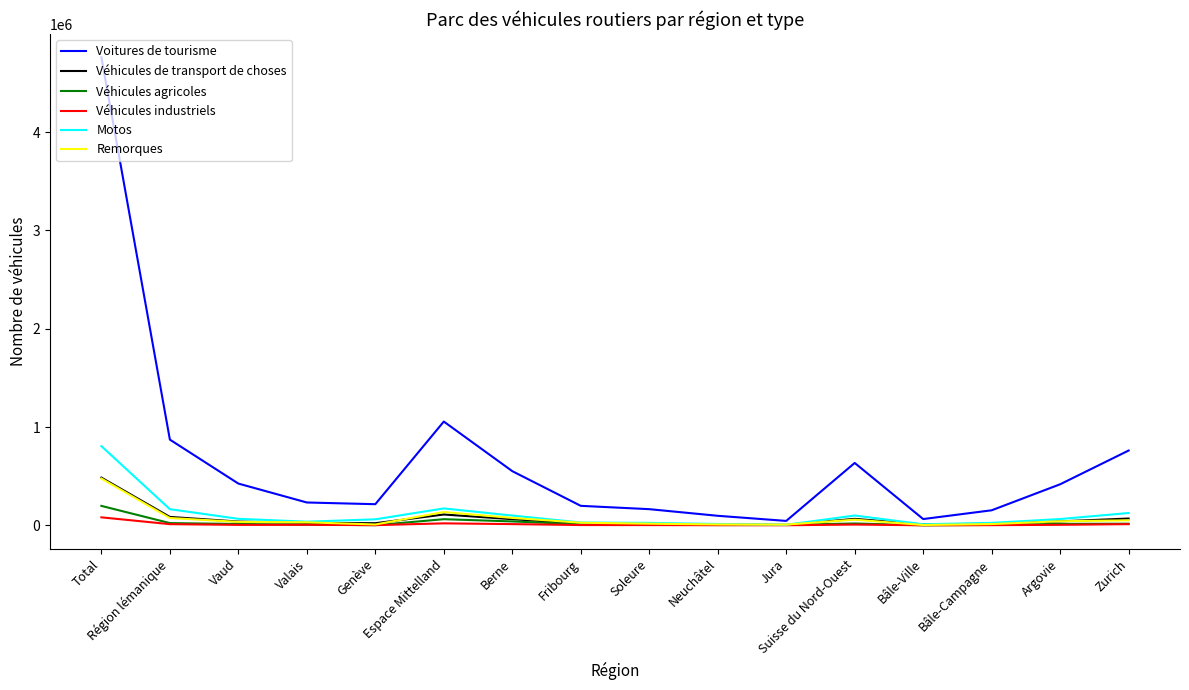

Which series has the largest total across all categories?

Voitures de tourisme